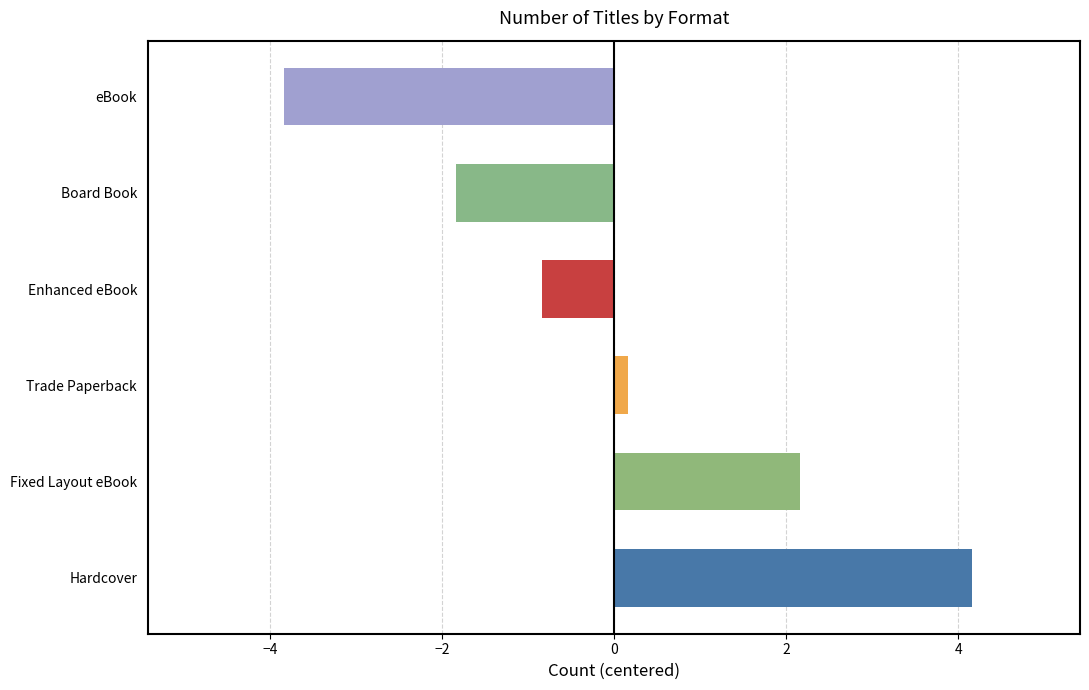

Count the number of categories in the chart.

6